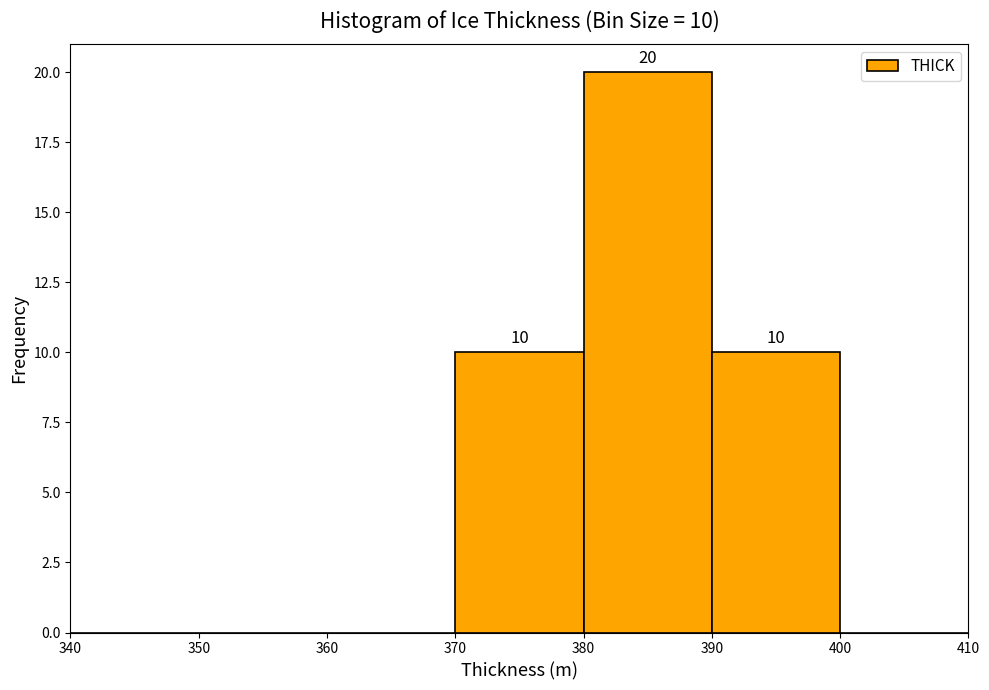

Which range on the x-axis has the tallest bar?

380 to 390